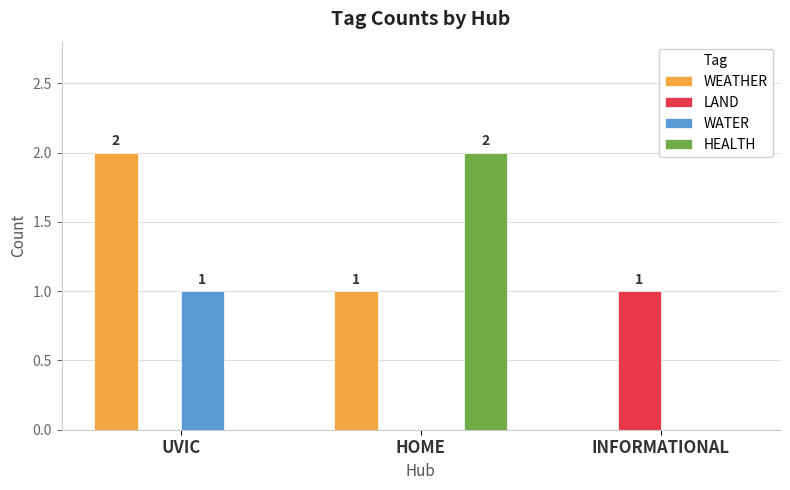

Between UVIC and INFORMATIONAL, which series saw the biggest shift?

WEATHER